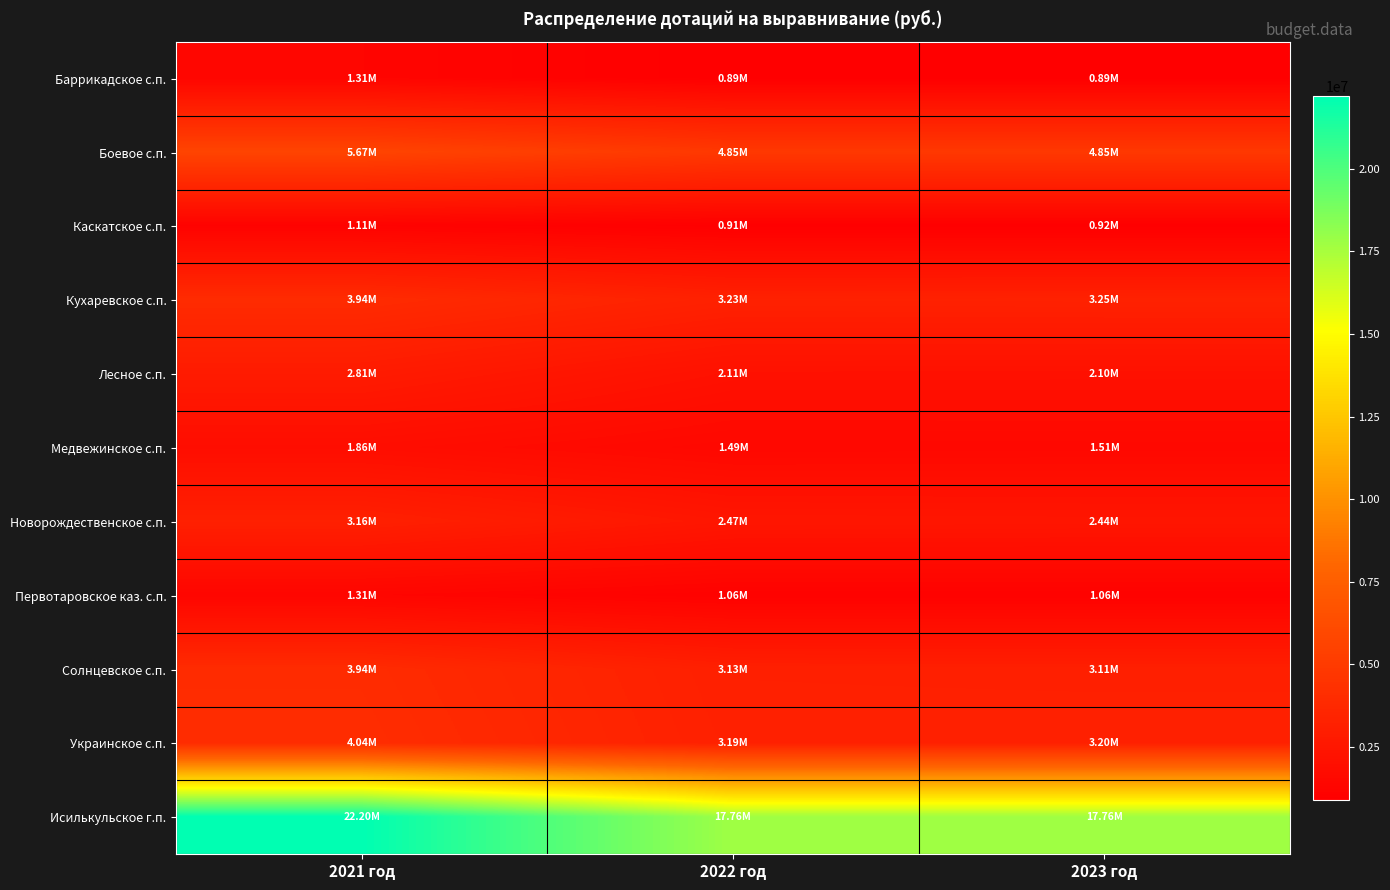

Between 2021 год and 2022 год, which series saw the biggest shift?

Исилькульское г.п.